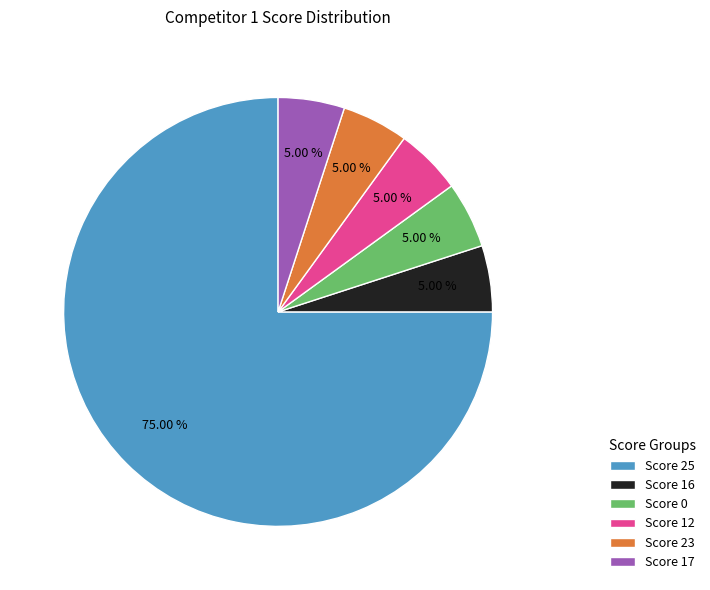

Which category has the biggest portion of the pie?

Score 25